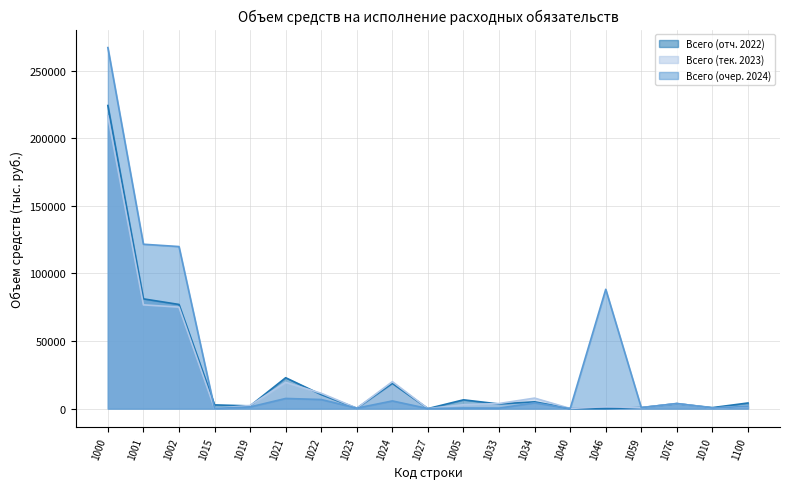

Which series has the widest spread of values?

Всего (очер. 2024)